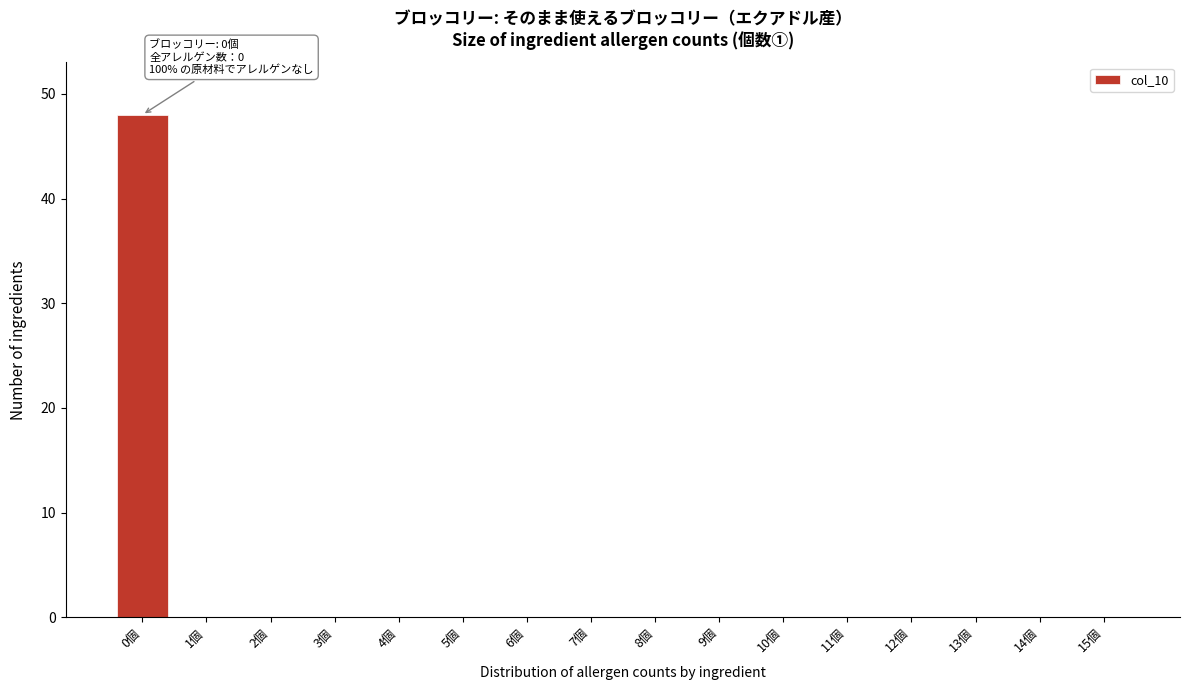

Over which range of the x-axis is the bar tallest?

-0.5 to 0.5